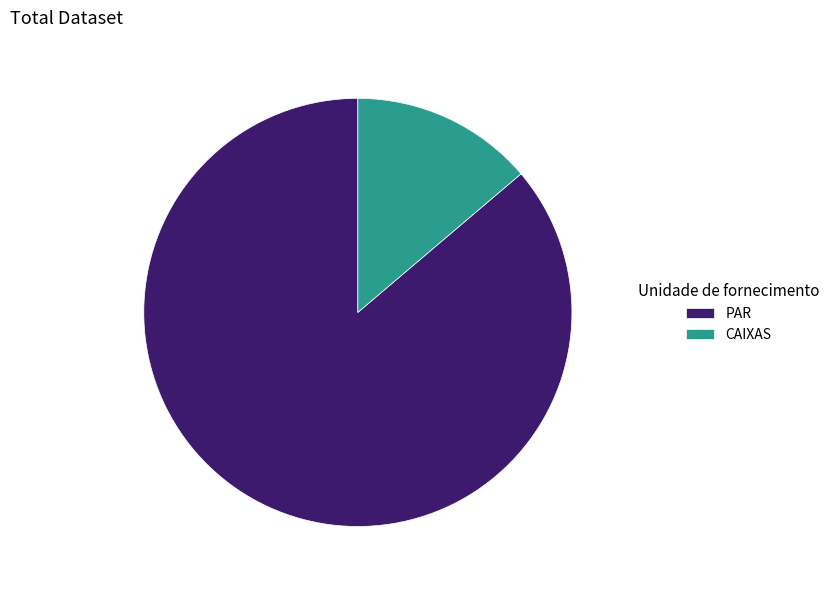

Rank the categories by value from lowest to highest.

CAIXAS, PAR